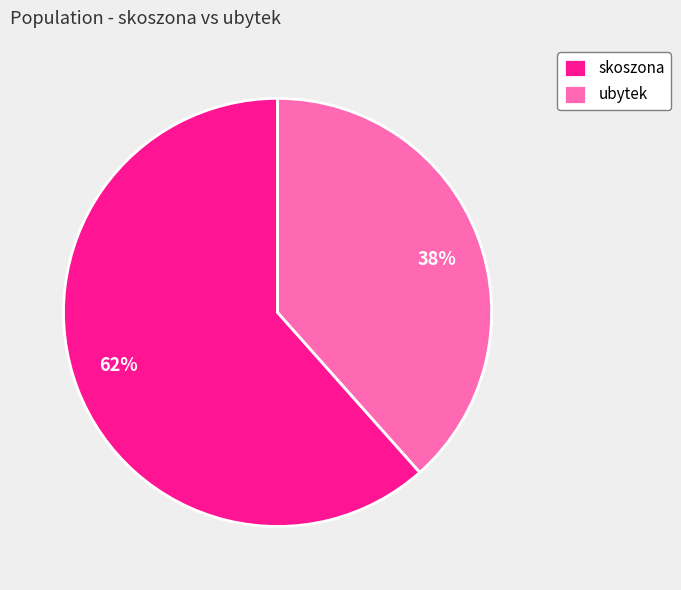

To the nearest percent, what is the average slice percentage?

50%